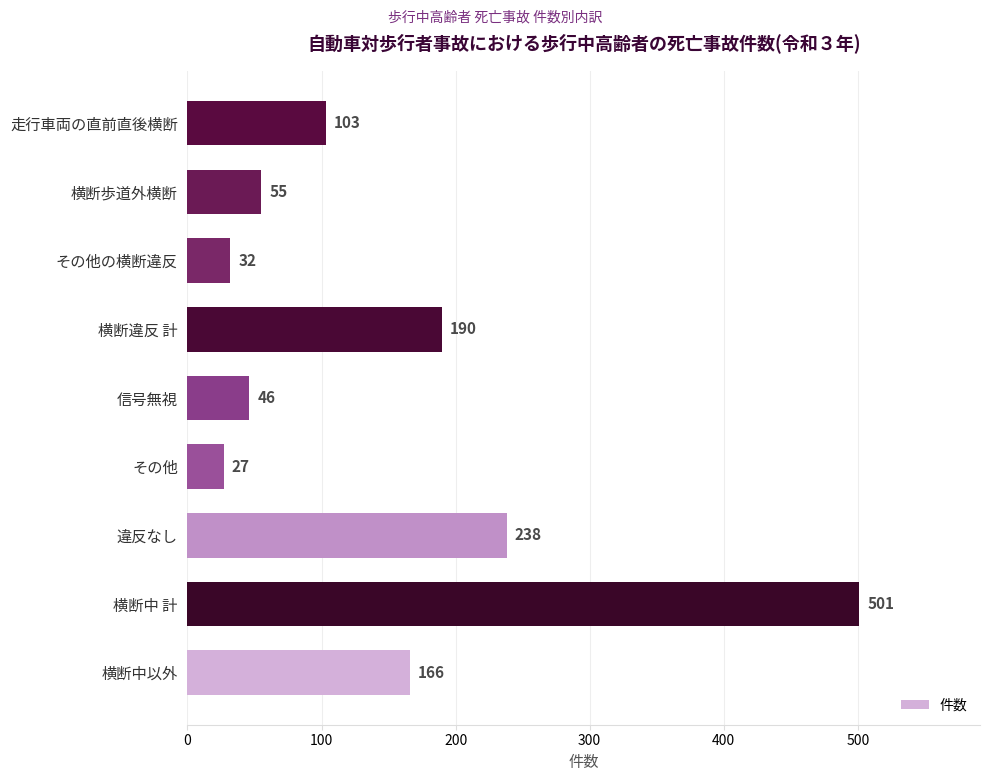

Read the value at 横断中以外, to the nearest 10.

170